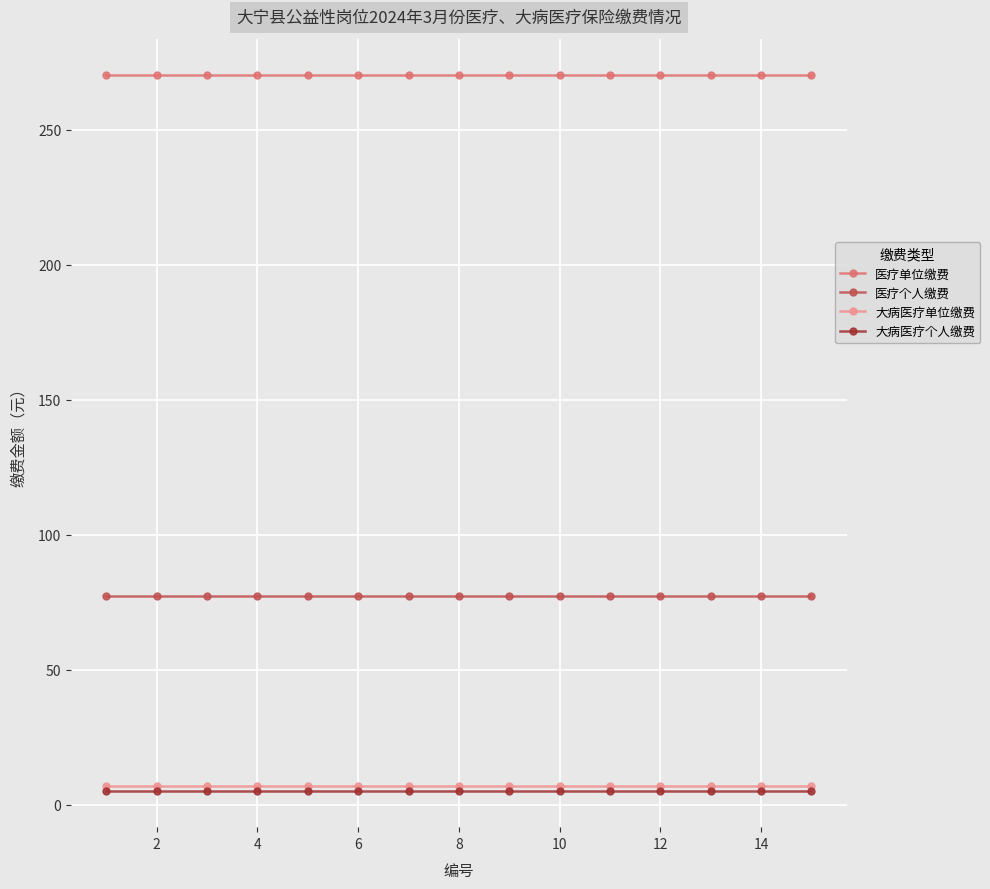

What is the lowest value of the 医疗个人缴费 series?

77.3